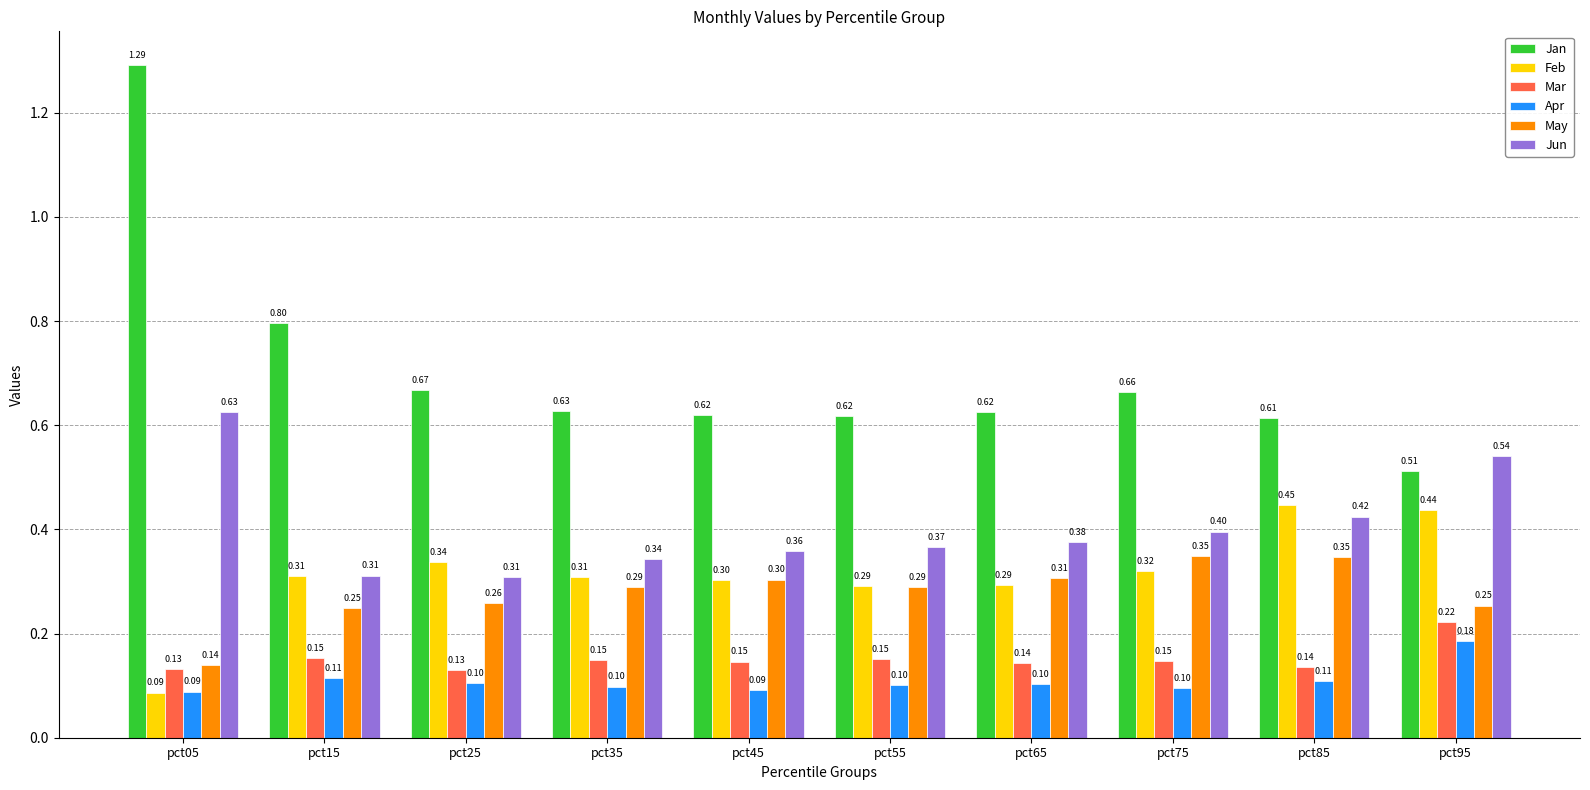

Does the chart contain any negative values?

No